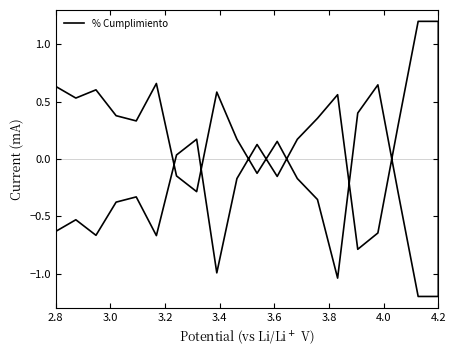

Does the chart have visible grid lines?

No